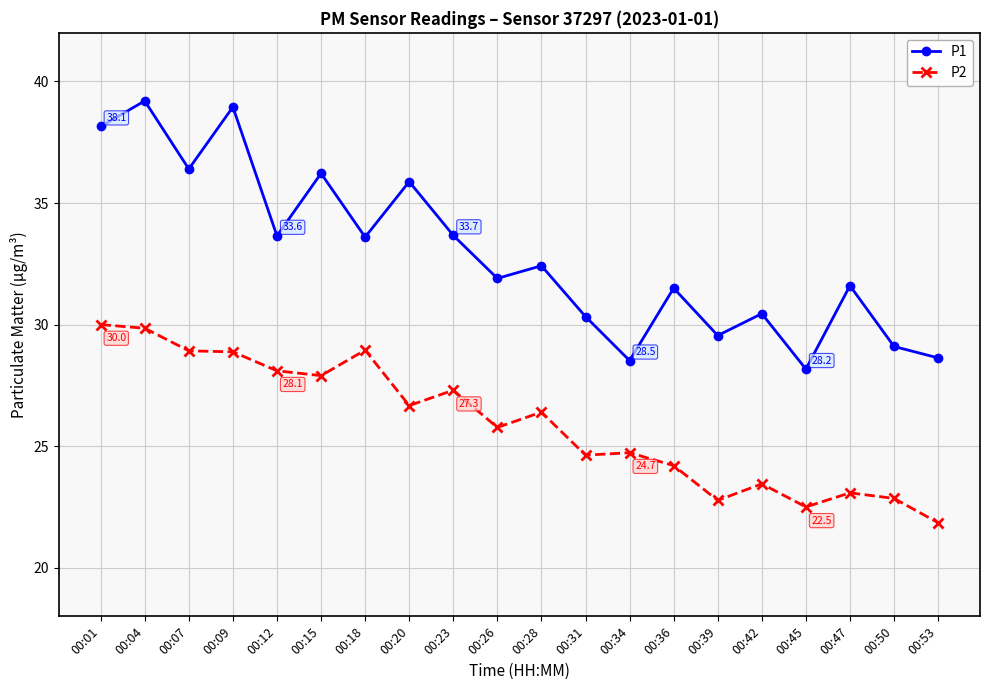

At which category does P1 reach its first local valley?

00:07